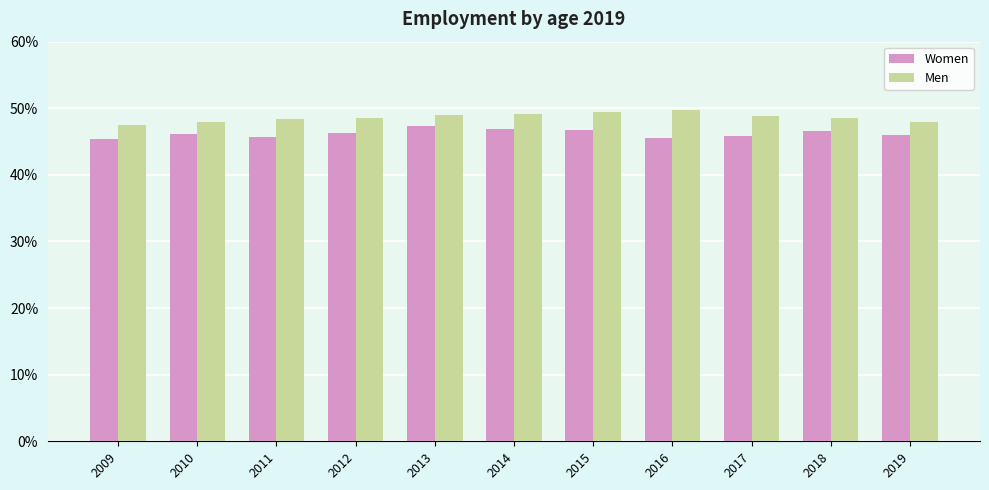

The Women series shows 46.5 at 2018. True or false?

True